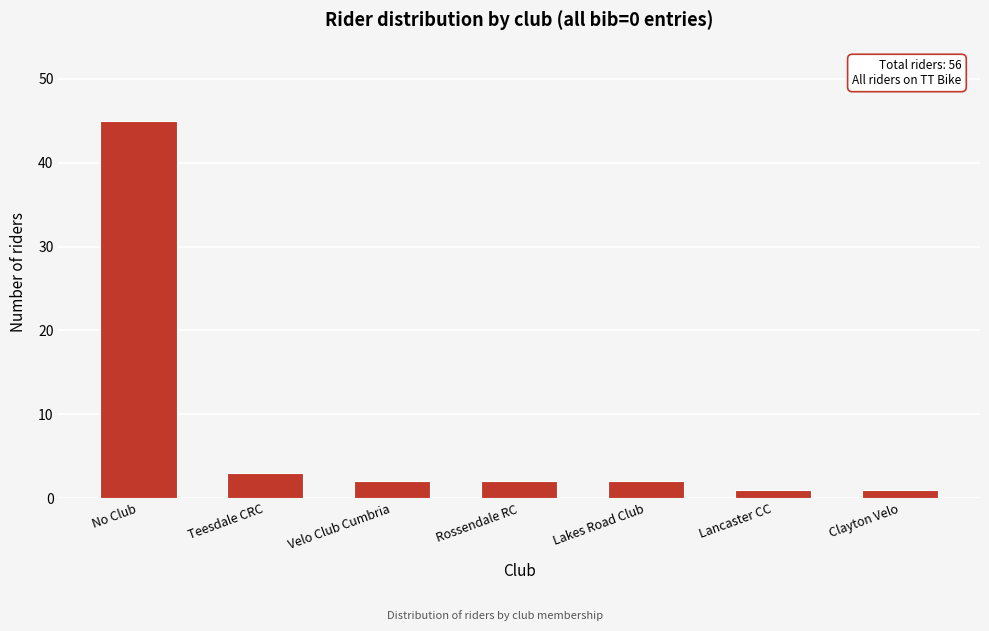

Reading left to right, extract all data points from this chart.

No Club=45	Teesdale CRC=3	Velo Club Cumbria=2	Rossendale RC=2	Lakes Road Club=2	Lancaster CC=1	Clayton Velo=1